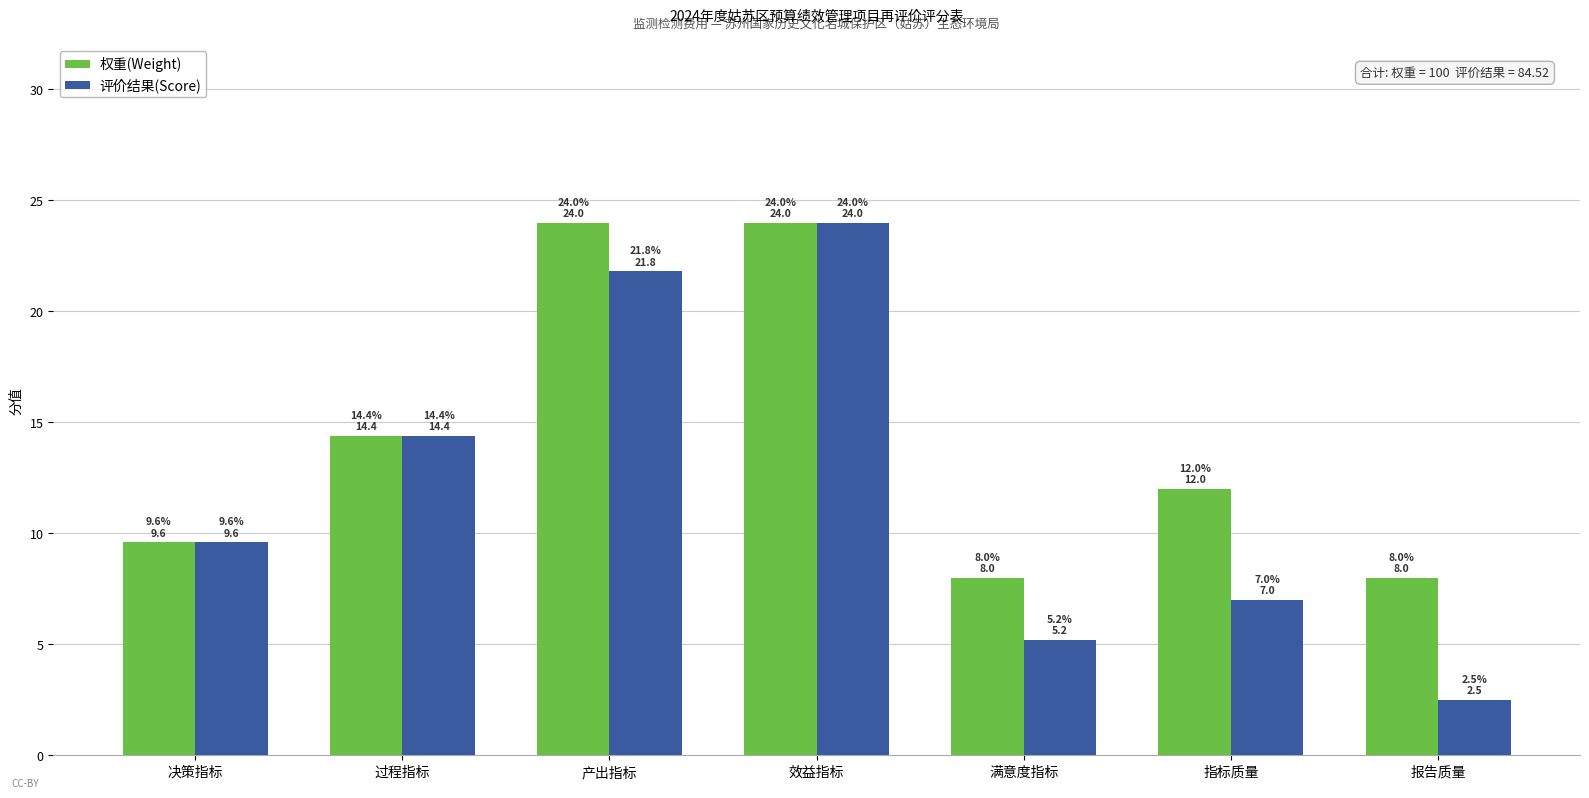

What is the difference between the 评价结果(Score) values at 决策指标 and 指标质量?

2.6